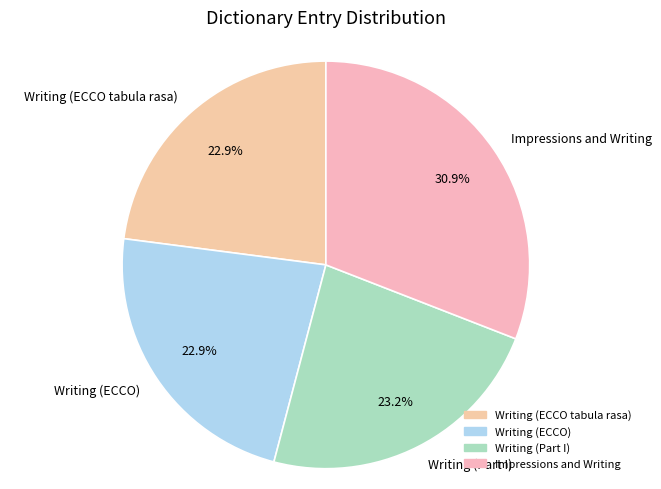

True or false: Impressions and Writing accounts for 31% of the total.

True